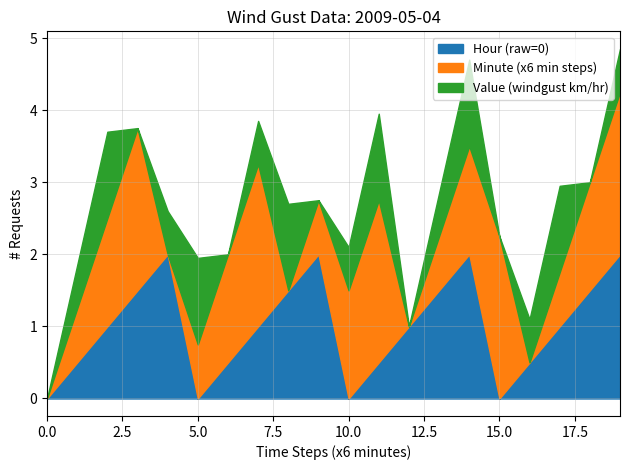

List the series in order of their peak value, highest first.

Minute, Hour, Value